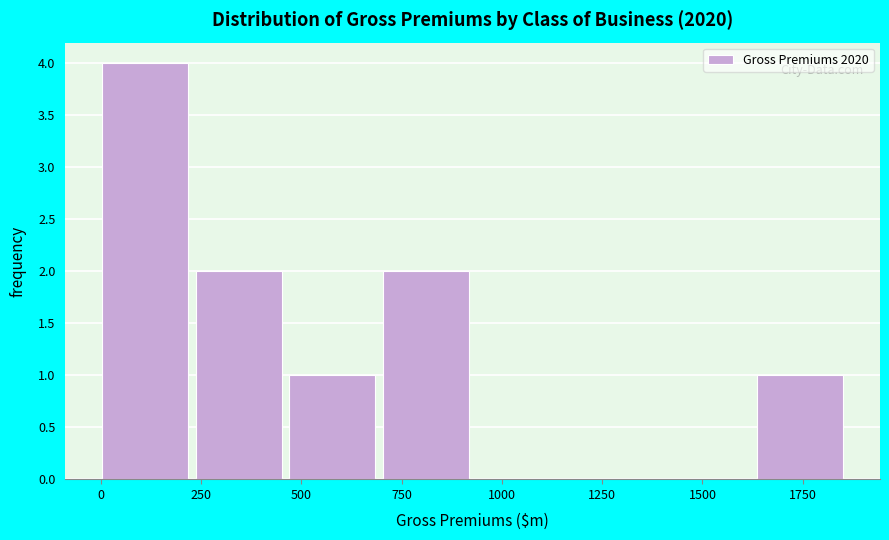

What is the height of the bar covering 450 to 700 on the x-axis? Neither the bar edges nor the heights are printed on the chart, so give them approximately, as read against the axes.

1